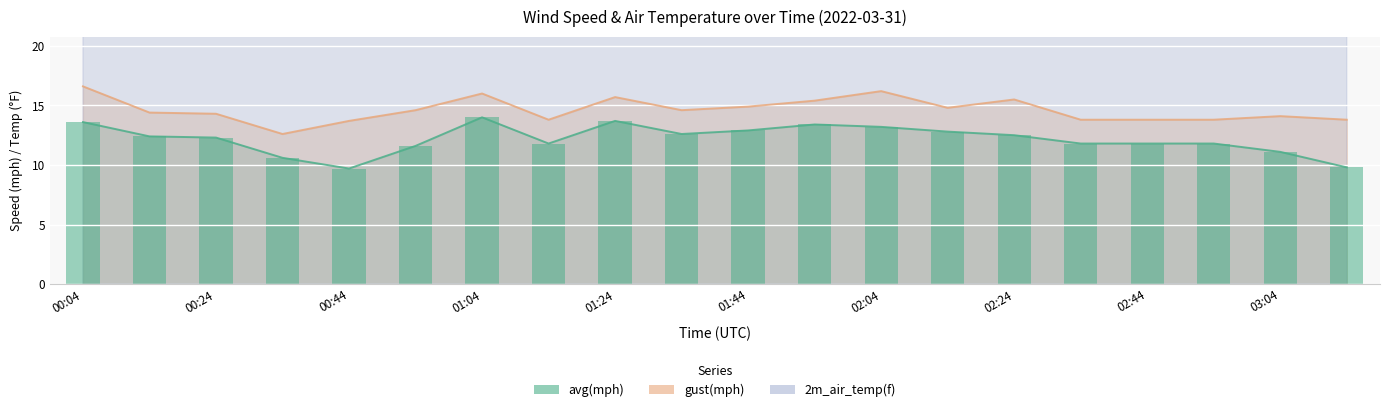

Which series has the largest total across all categories?

2m_air_temp(f)